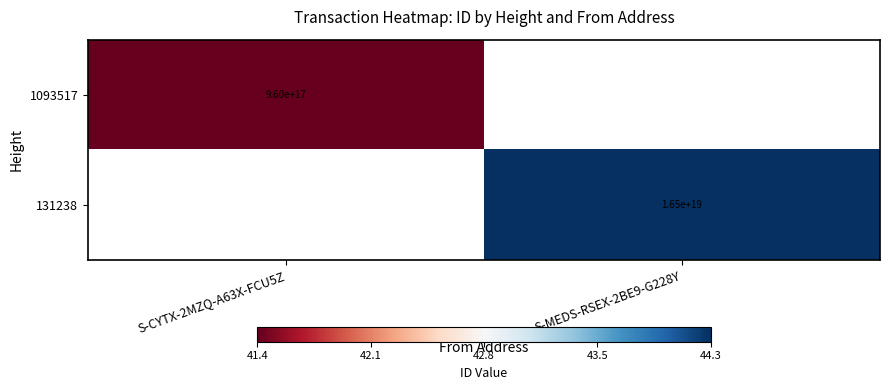

Is it true that 131238 equals 44.3 at S-MEDS-RSEX-2BE9-G228Y?

True